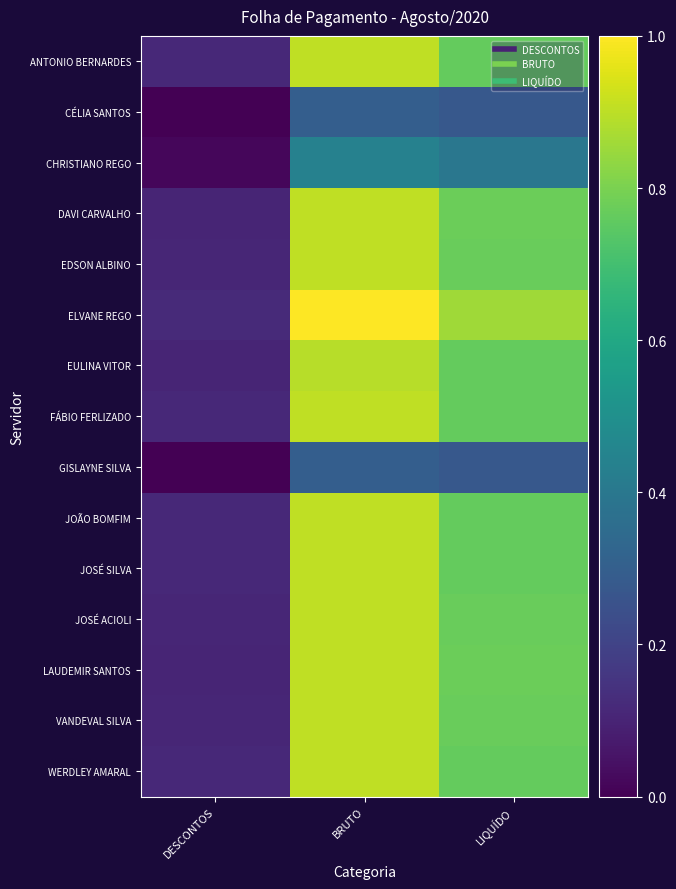

Which label corresponds to the smallest value in the chart?

DESCONTOS